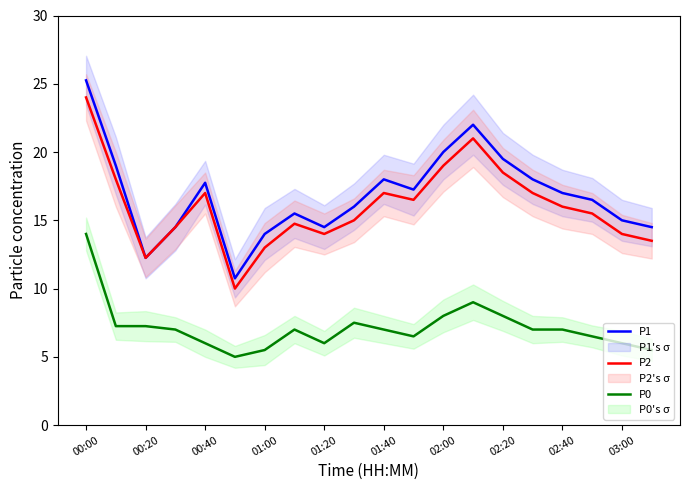

True or false: P1 and P2 cross at least once.

False